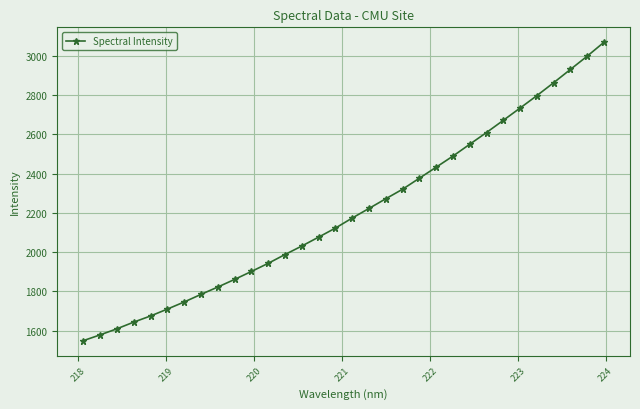

What is the maximum value shown in the chart?

3070.1